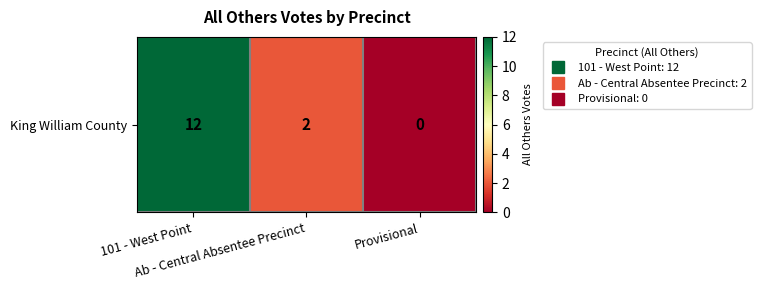

The value at Ab - Central Absentee Precinct is 2. True or false?

True